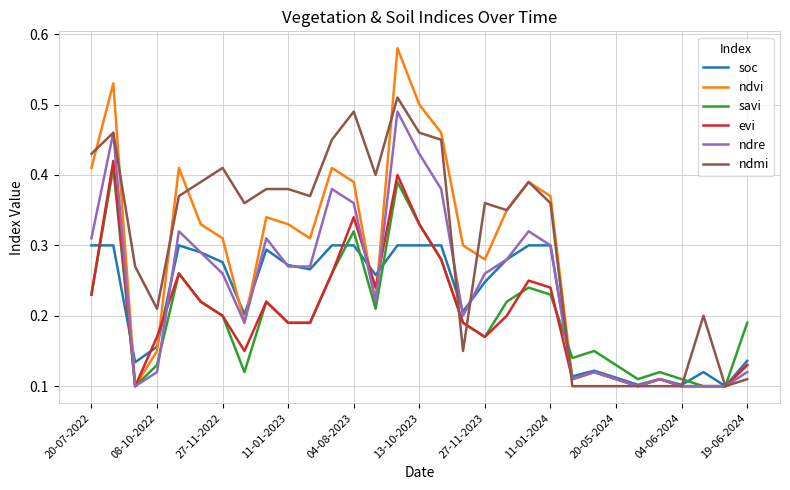

Which series has the largest total across all categories?

ndmi